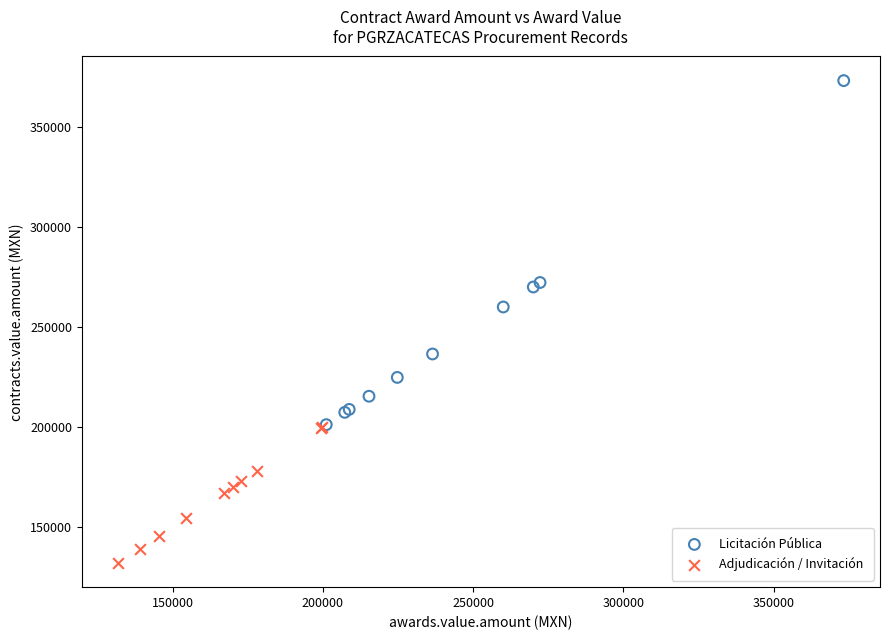

What are all the series names shown in the legend?

Licitación Pública, Adjudicación / Invitación